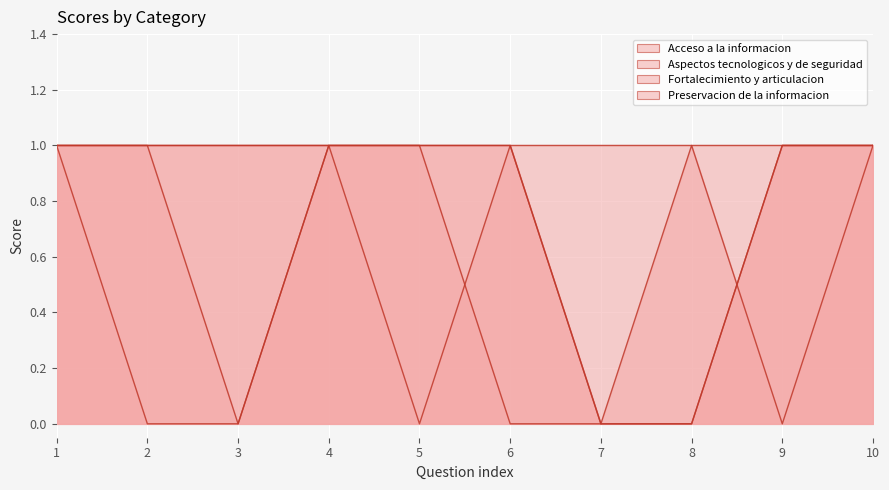

What is the highest value of the Aspectos tecnologicos y de seguridad series?

1